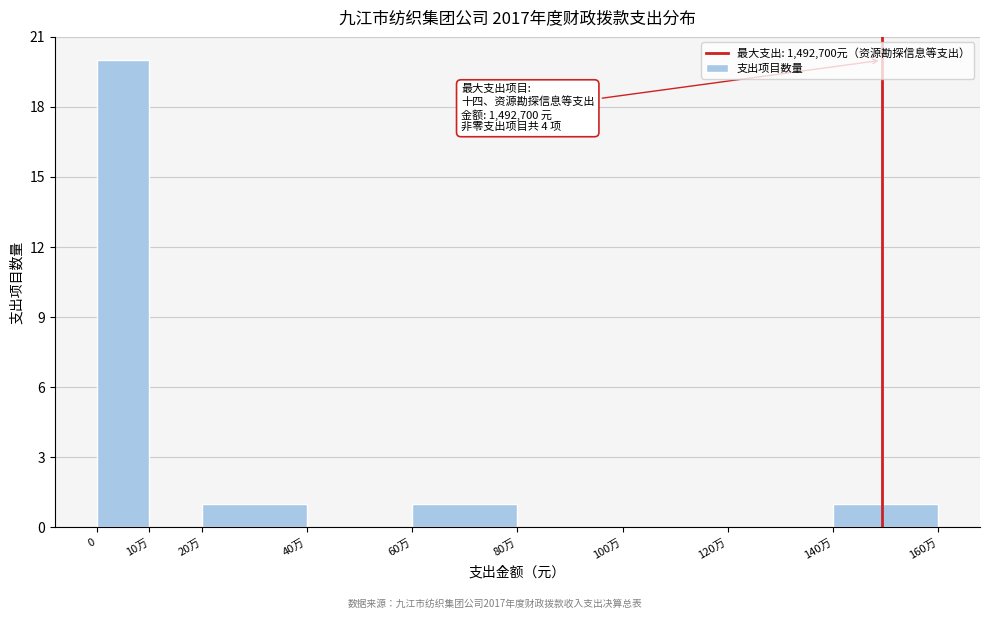

Reading right to left, what are all the values shown in this chart?

140万=1	120万=0	100万=0	80万=0	60万=1	40万=0	20万=1	10万=0	0=20